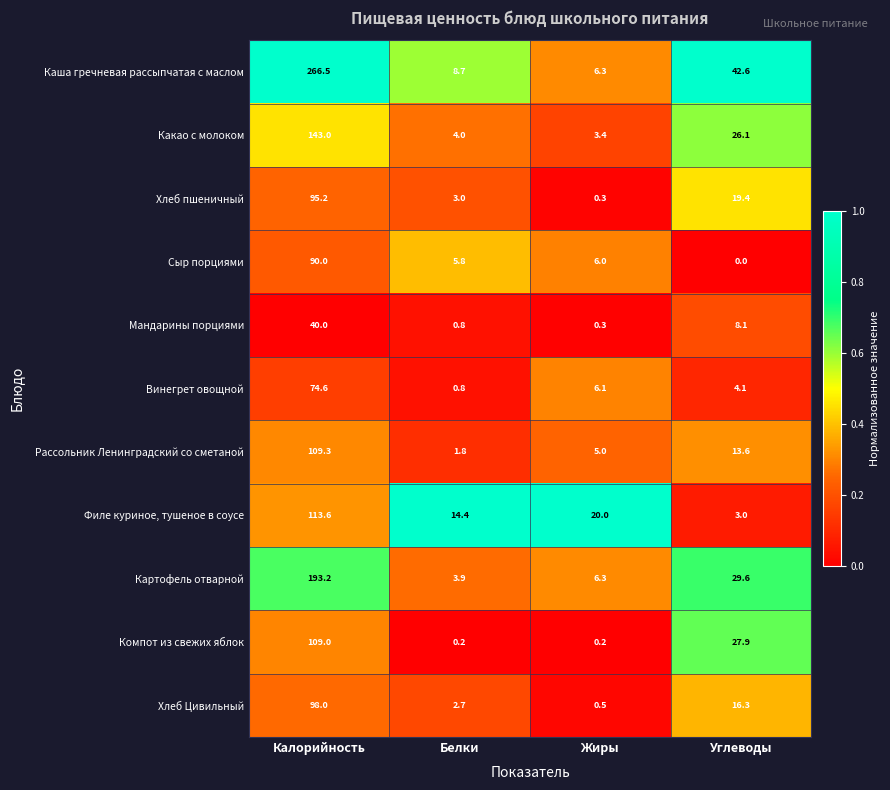

What is the total value across all series at Жиры?

54.4